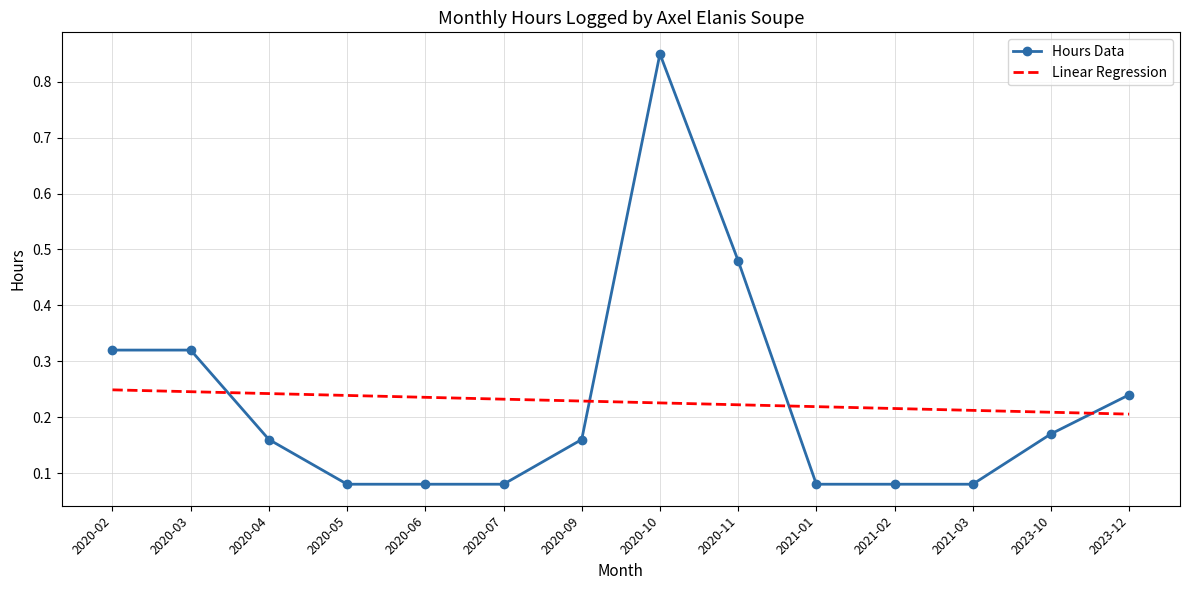

List the series in order of their peak value, highest first.

Hours Data, Linear Regression